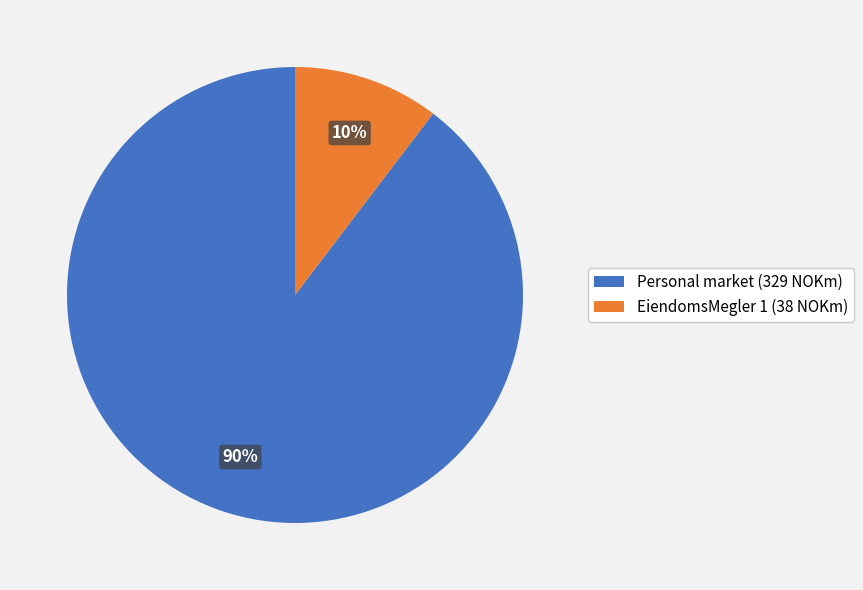

Rank the categories by value from lowest to highest.

EiendomsMegler 1, Personal market